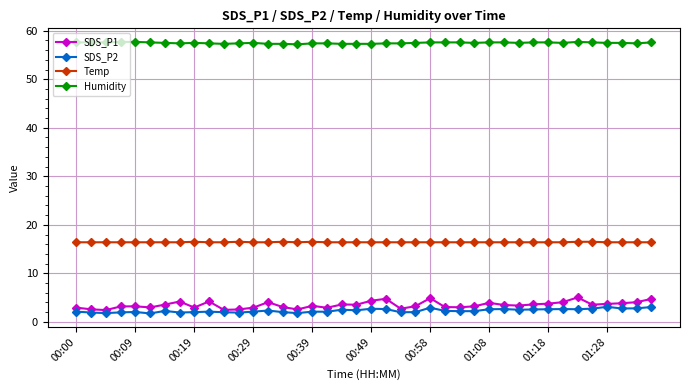

What is the sum of all Temp values?

656.6